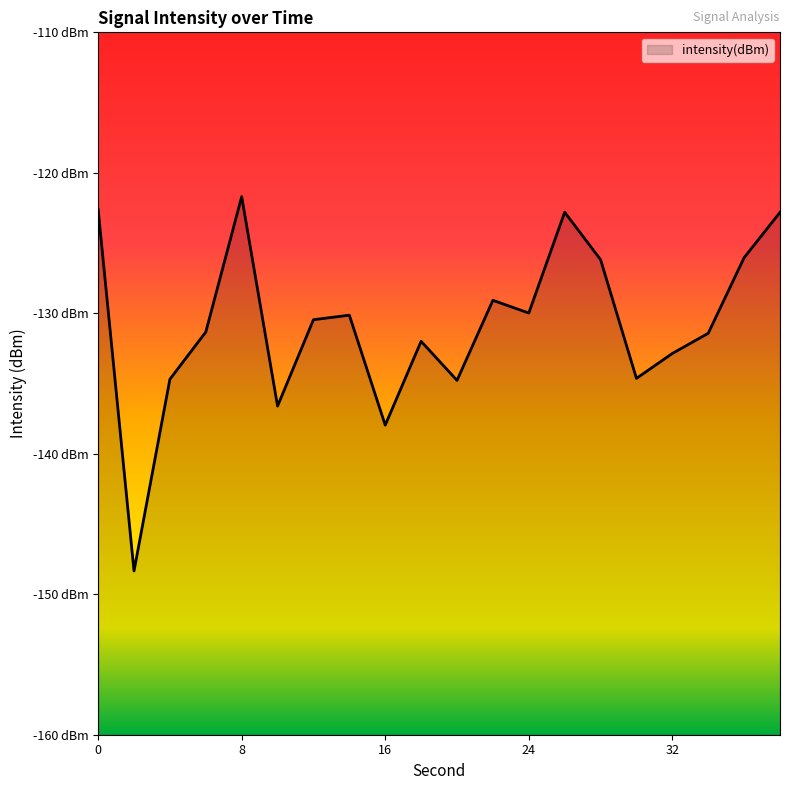

What is the change in value from 4 to 24?

+4.7